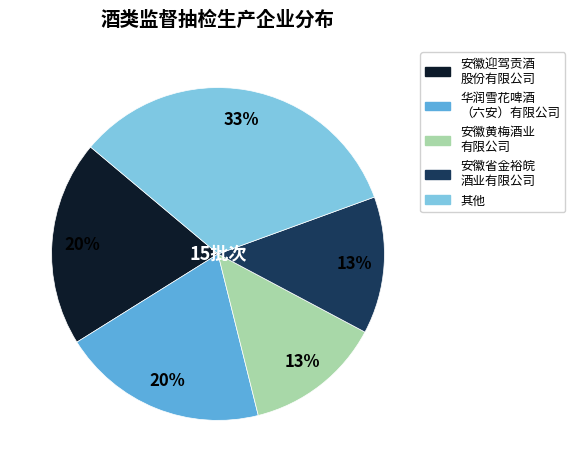

Does any single category account for the majority?

No